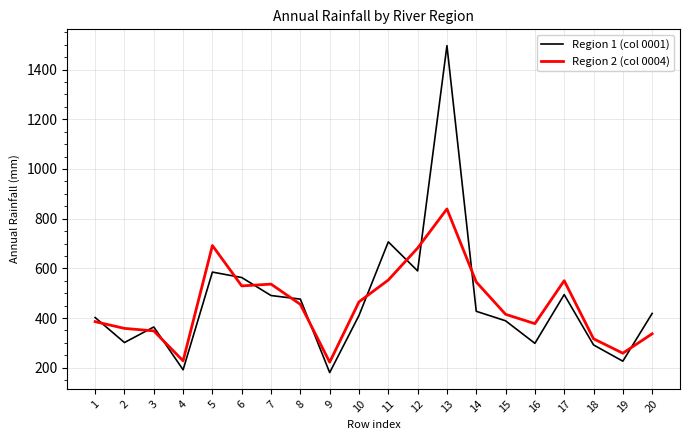

Between which two adjacent categories do Region 2 (col 0004) and Region 1 (col 0001) first intersect?

1 and 2